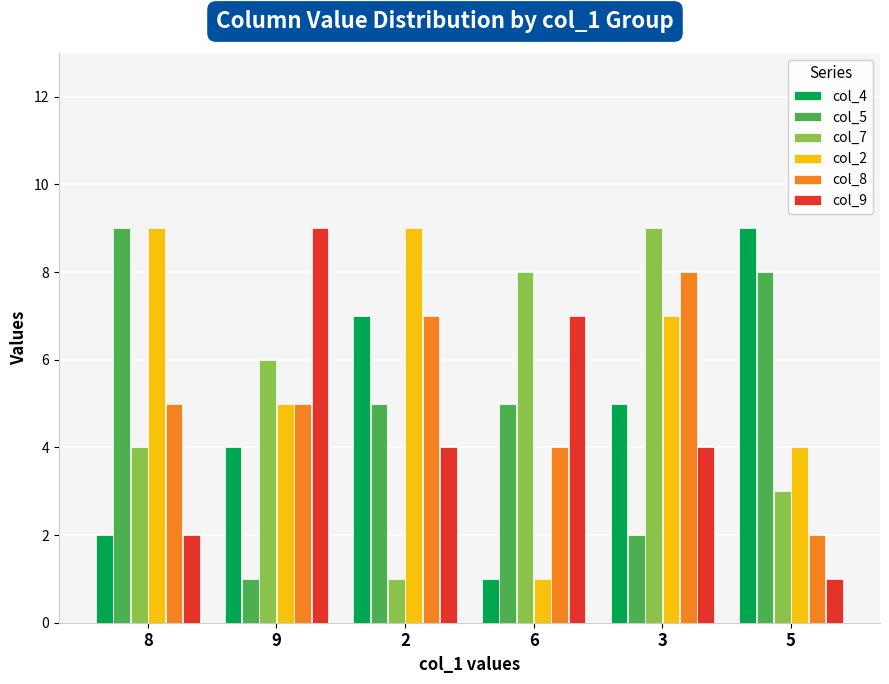

Reading left to right, what are all the values shown in this chart?

col_4: 2	4	7	1	5	9
col_5: 9	1	5	5	2	8
col_7: 4	6	1	8	9	3
col_2: 9	5	9	1	7	4
col_8: 5	5	7	4	8	2
col_9: 2	9	4	7	4	1